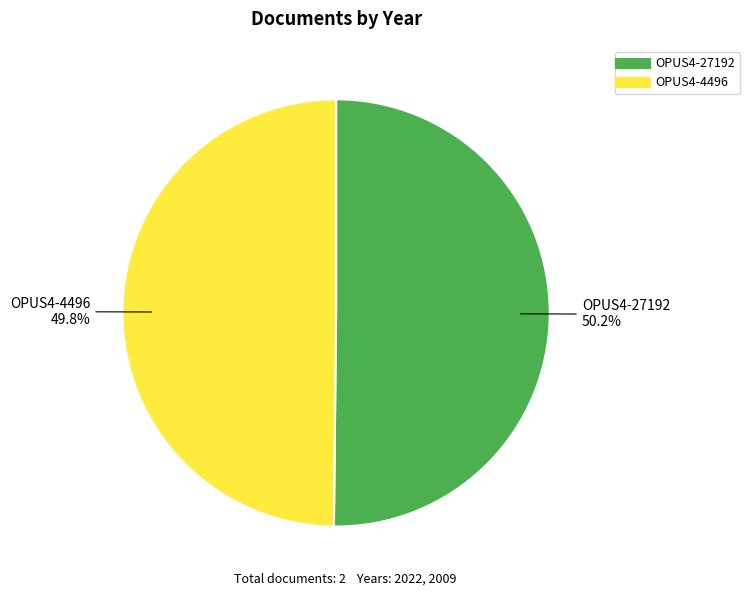

Approximately how many times larger is the value at OPUS4-27192 compared to OPUS4-4496?

1.0